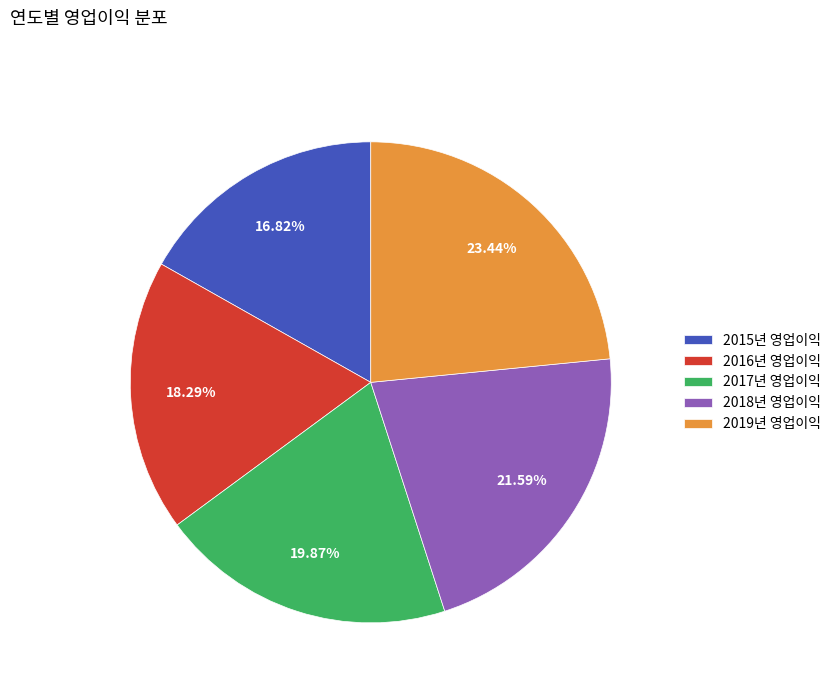

To the nearest percent, what is the combined percentage of 2017년 영업이익 and 2015년 영업이익?

37%